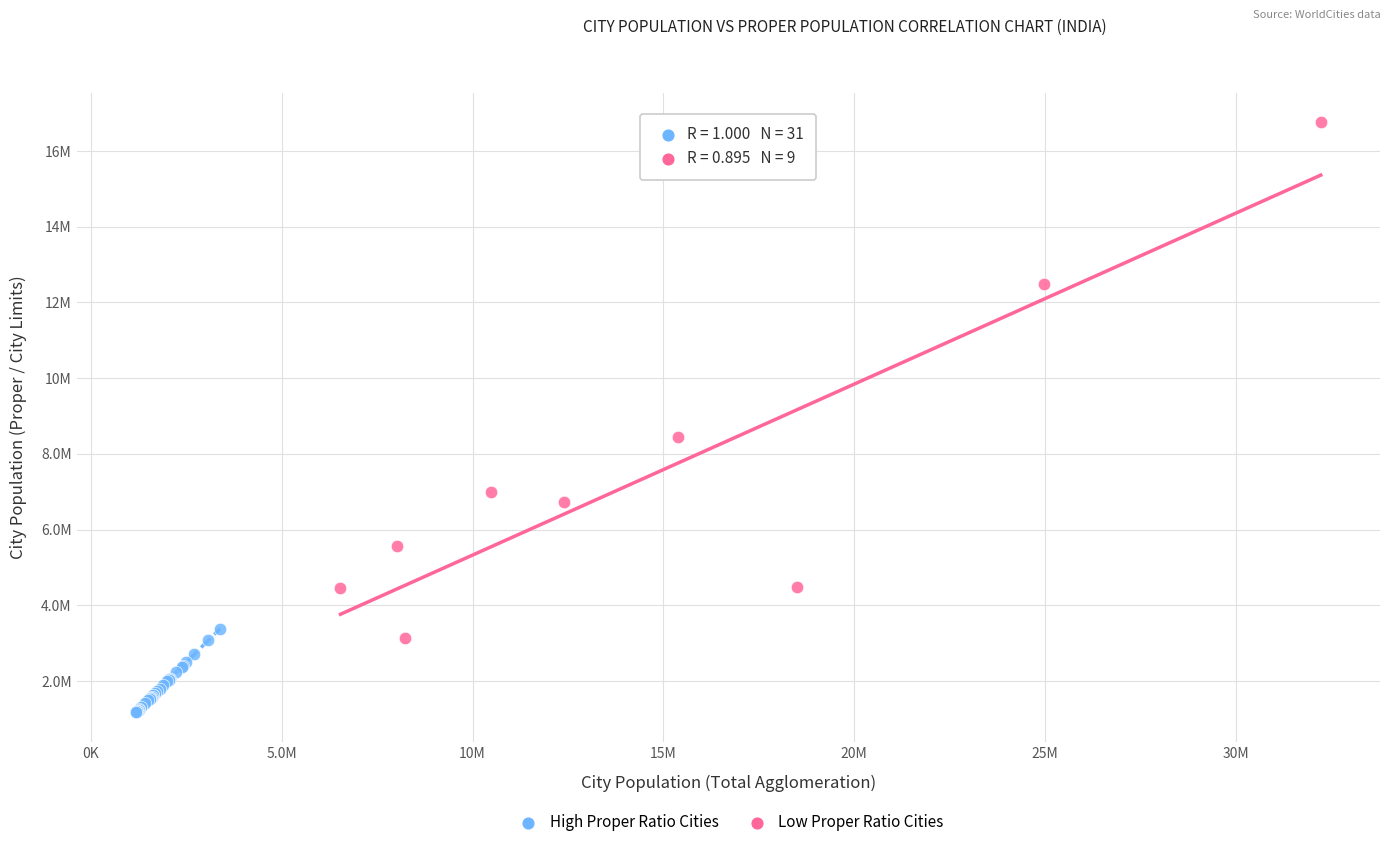

What are all the series names shown in the legend?

High Proper Ratio Cities, Low Proper Ratio Cities